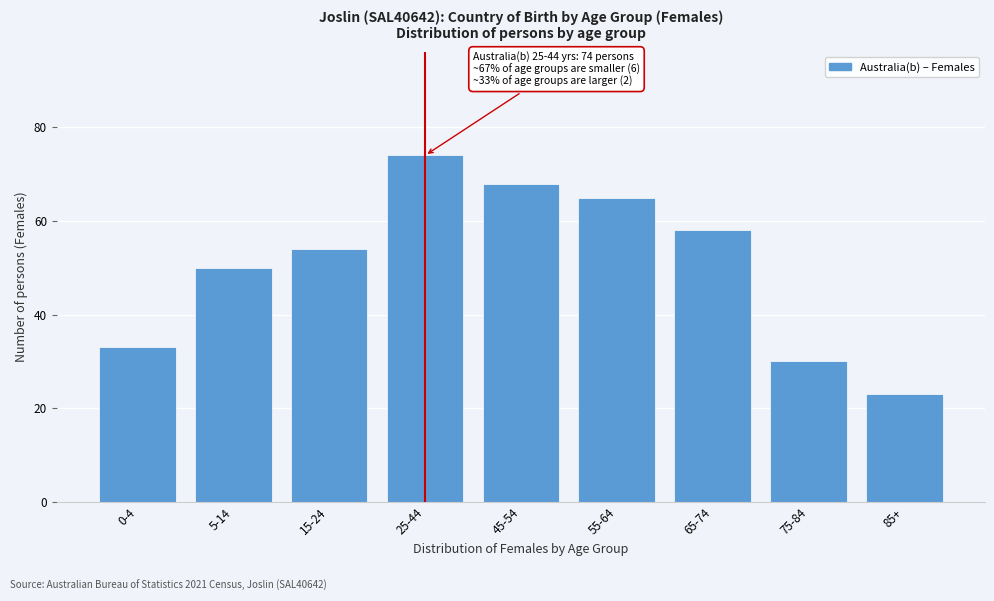

Reading right to left, extract all data points from this chart.

23	30	58	65	68	74	54	50	33